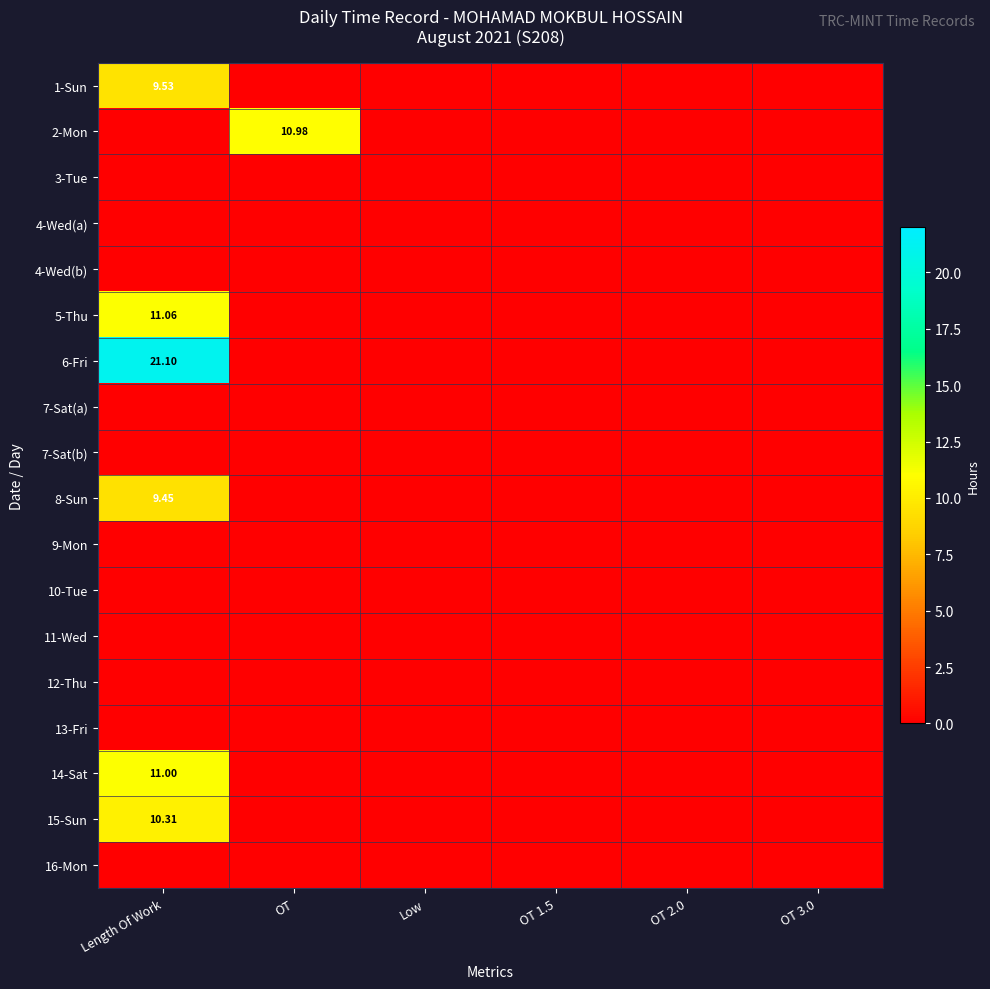

At which label does 4-Wed(b) reach its minimum?

Length Of Work